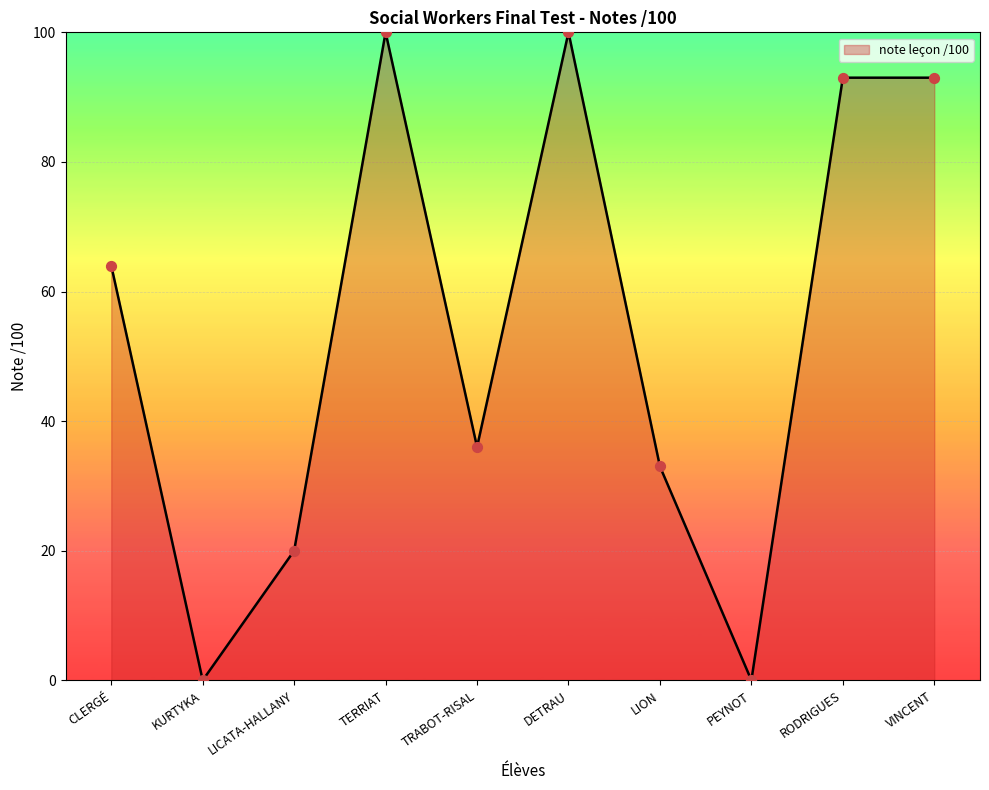

What is the ratio of the value at RODRIGUES to the value at DETRAU?

0.9